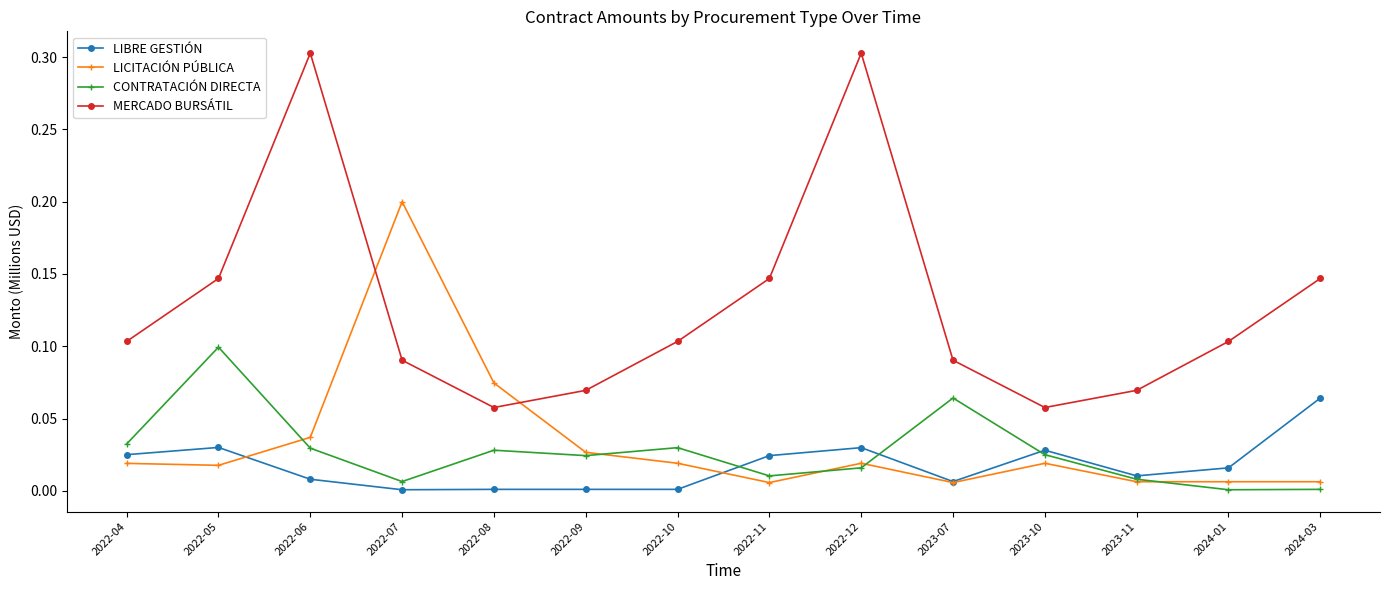

The MERCADO BURSÁTIL series shows 0.1 at 2023-10. True or false?

True